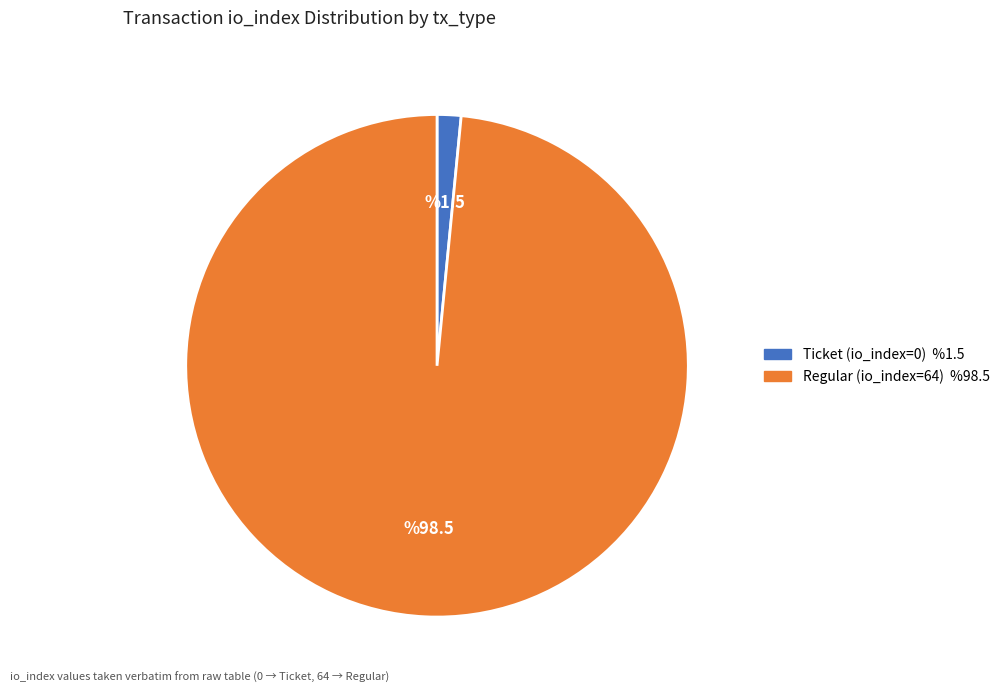

Is it true that Ticket (io_index=0) is 12% of the pie?

False